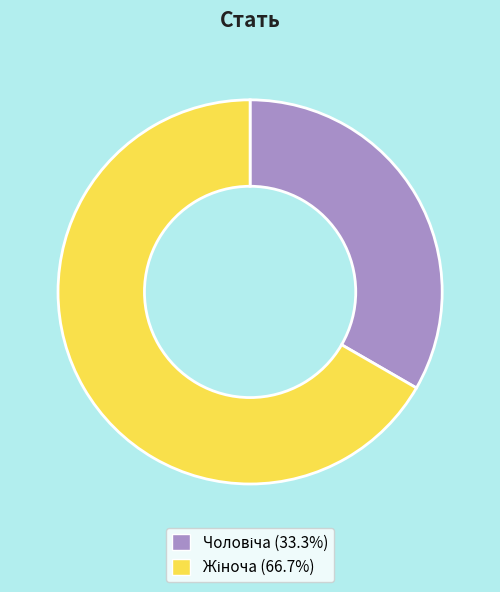

Is there any slice that represents more than half of the pie?

Yes